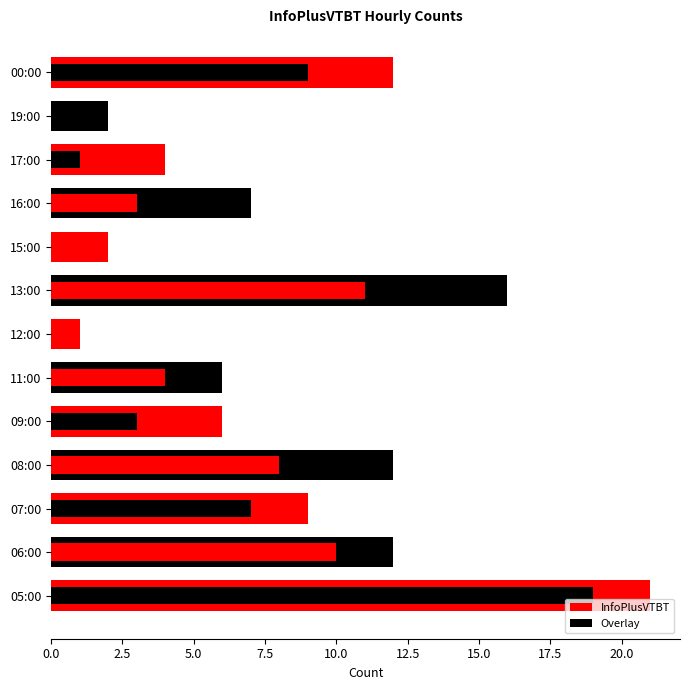

How many values are between 4 and 12?

8